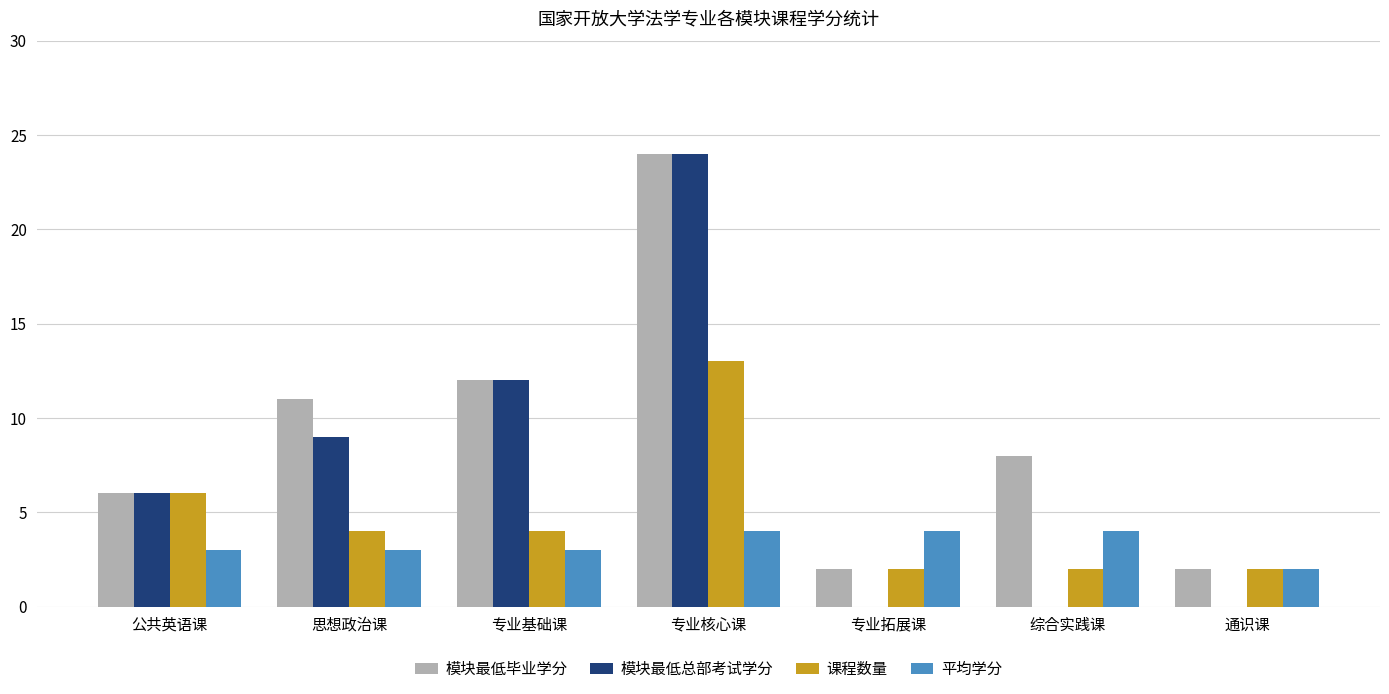

What is the greatest value displayed?

24